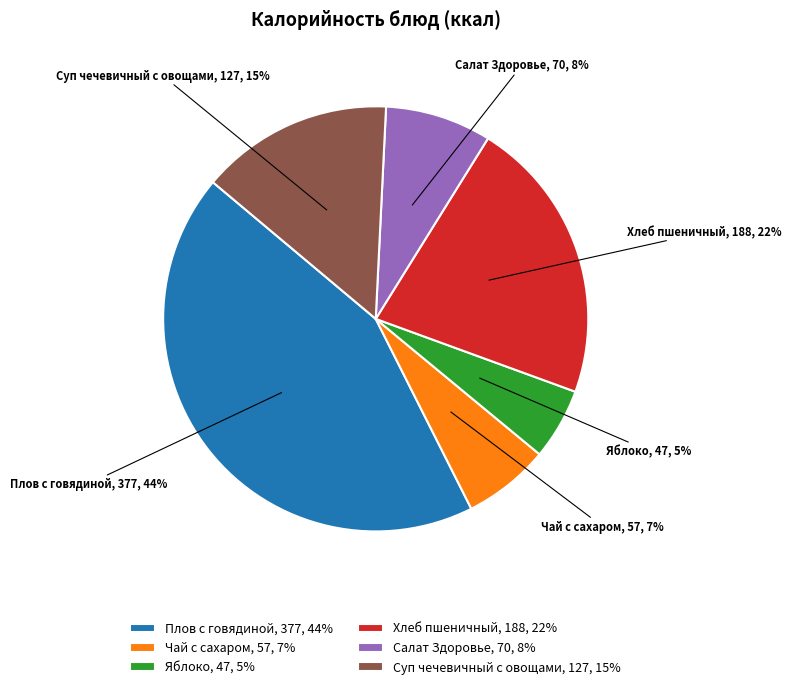

To the nearest percent, what is the average slice percentage?

17%